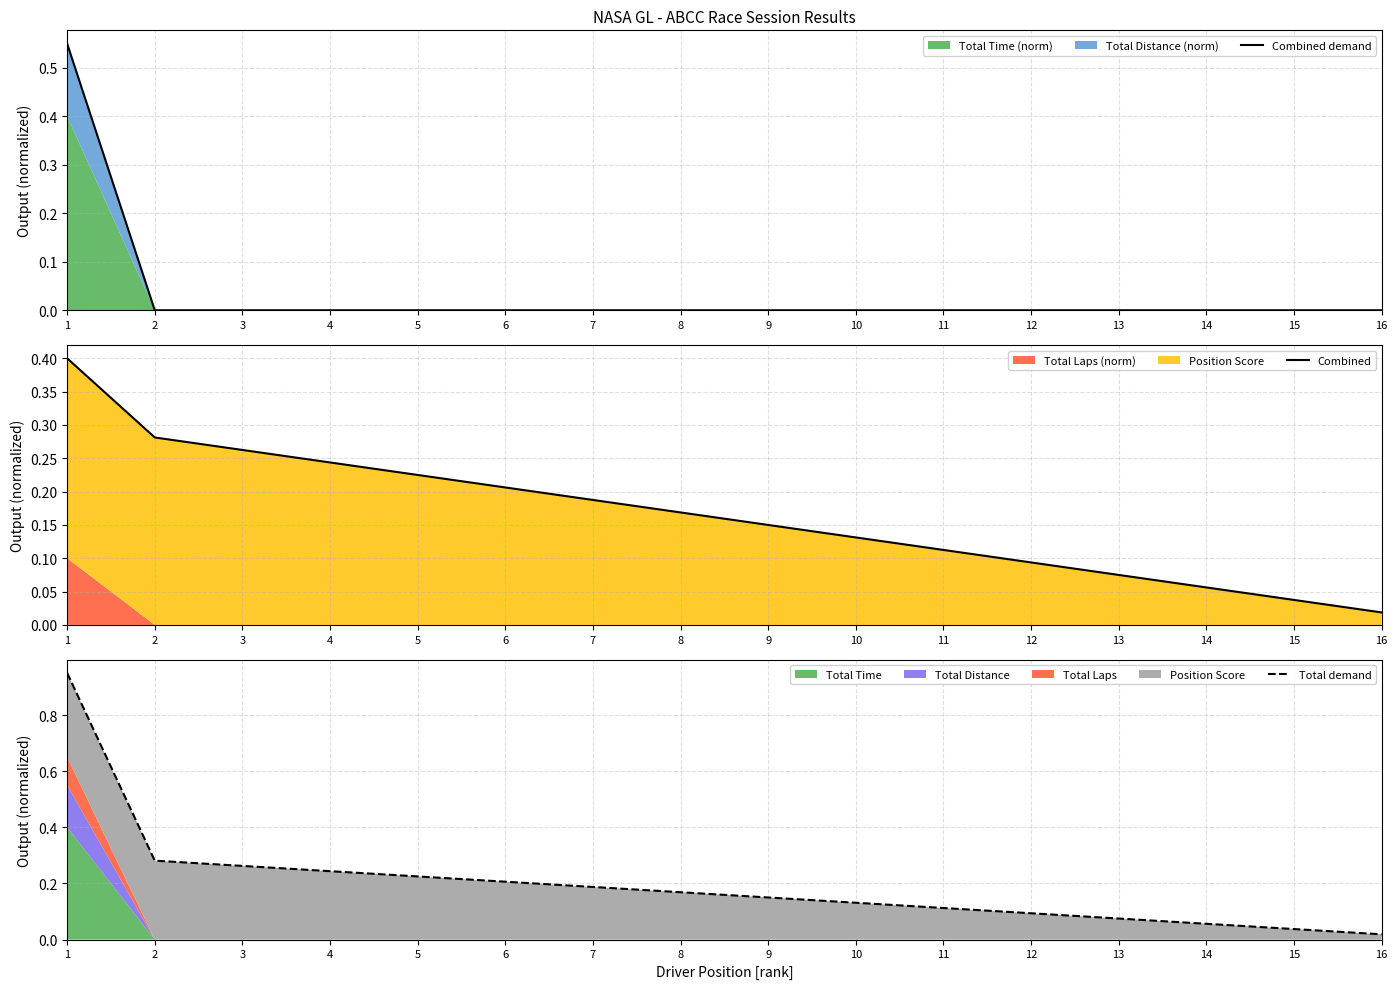

At how many categories does at least one series exceed 0?

16